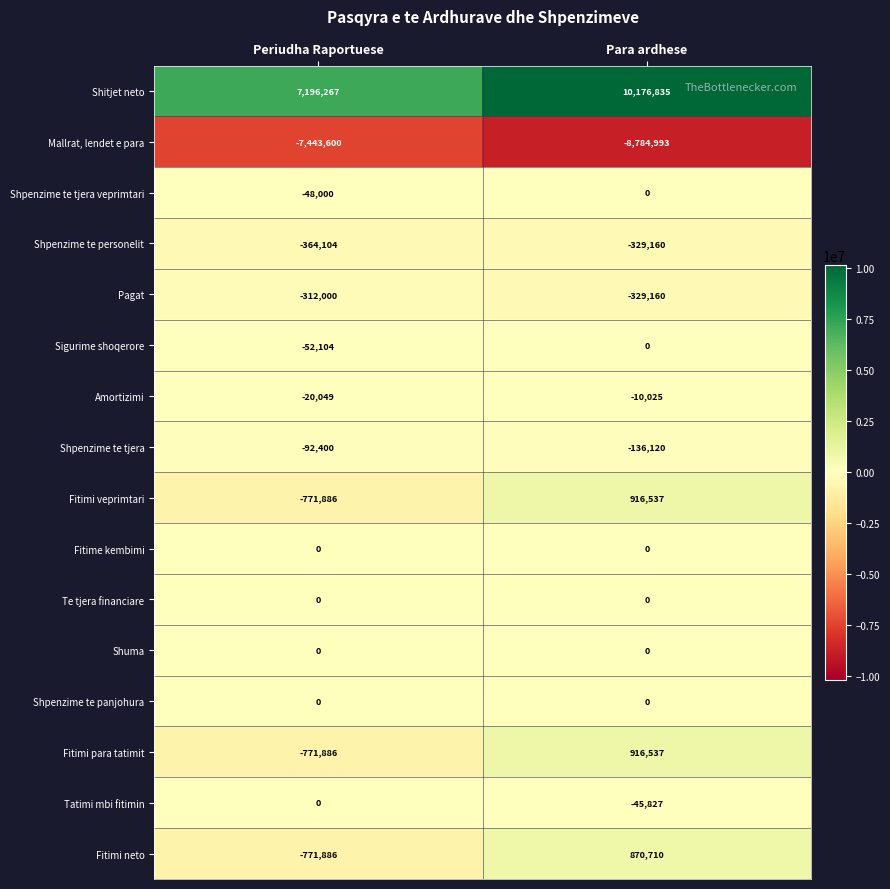

What is the average value of the Fitimi veprimtari series?

72326